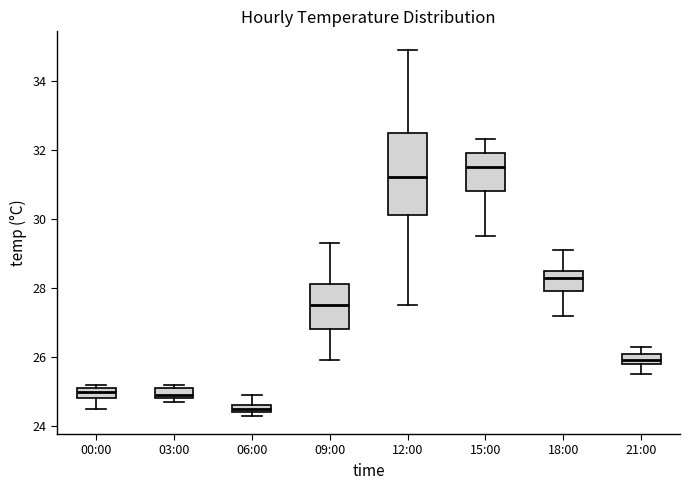

Comparing the boxes themselves (not the whiskers), which one is the tallest?

12:00